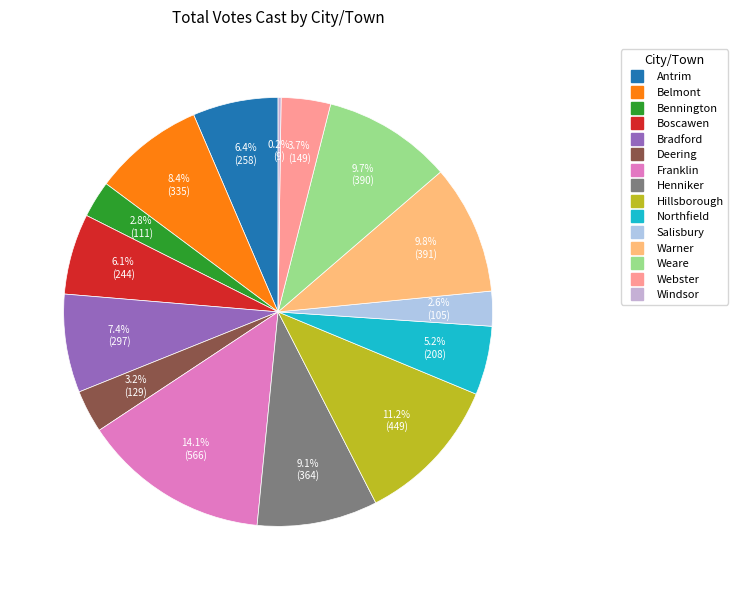

Count the number of slices in the pie.

15